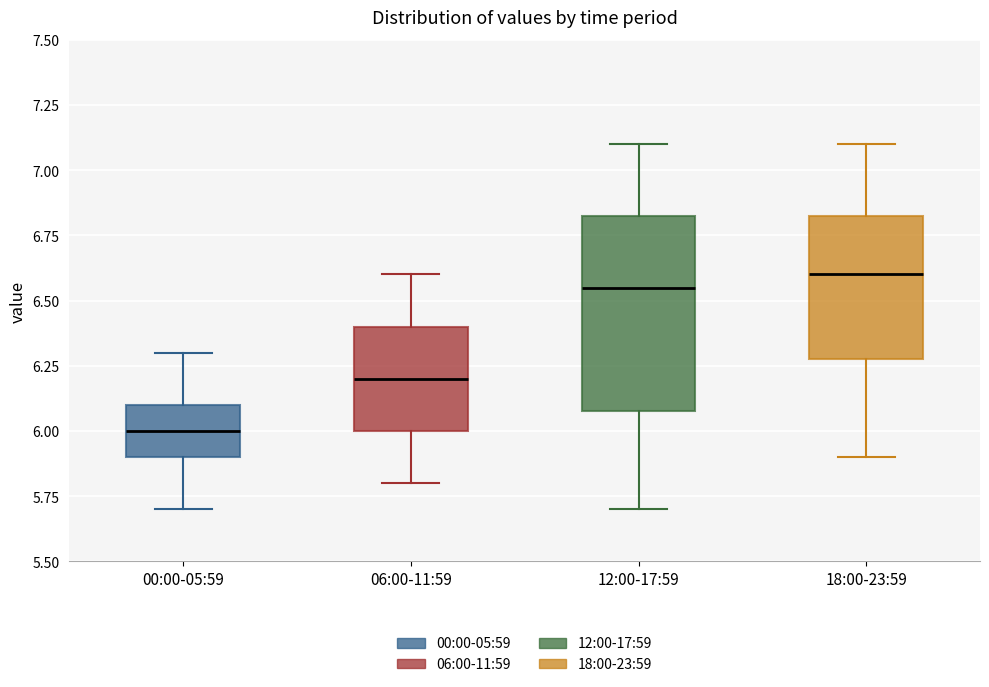

Comparing the boxes themselves (not the whiskers), which one is the tallest?

12:00-17:59